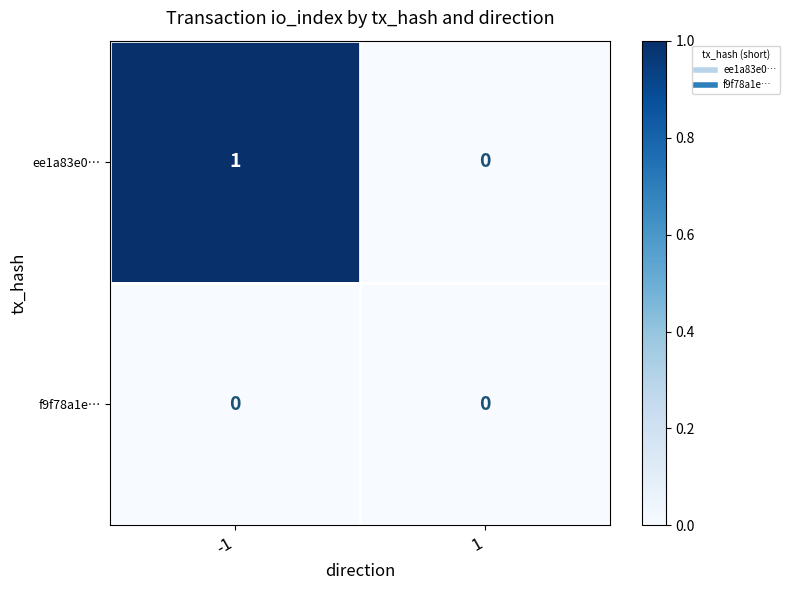

Rank the series by their maximum value, from lowest to highest.

f9f78a1e…, ee1a83e0…